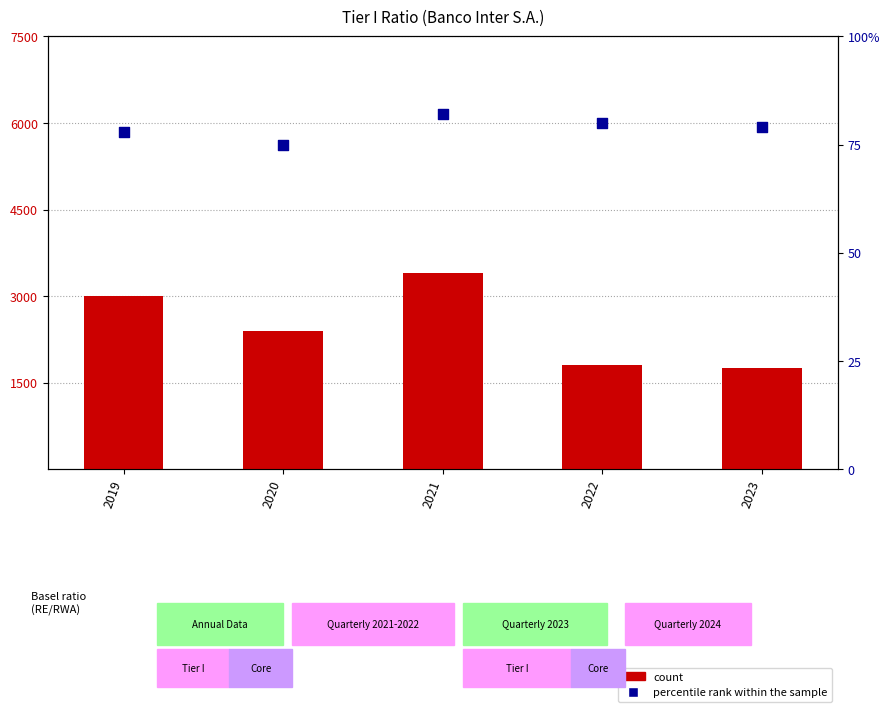

Is the value of percentile rank within the sample at 2020 greater than the value of count at 2020?

No